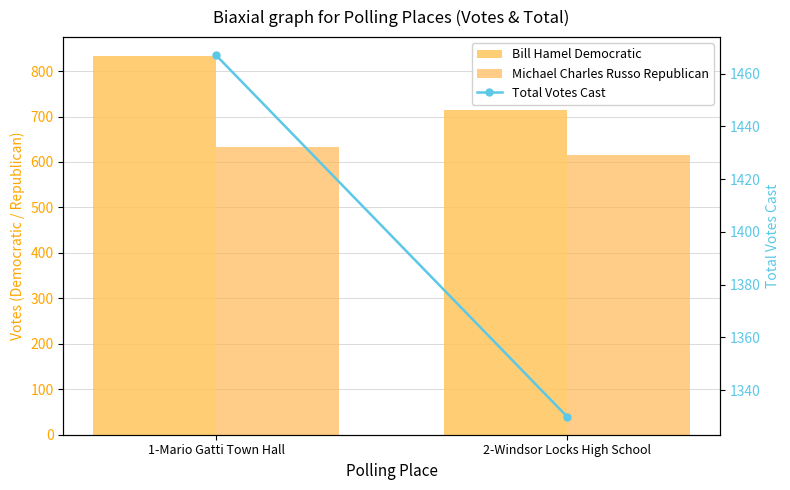

Which has a higher value, 2-Windsor Locks High School or 1-Mario Gatti Town Hall?

1-Mario Gatti Town Hall